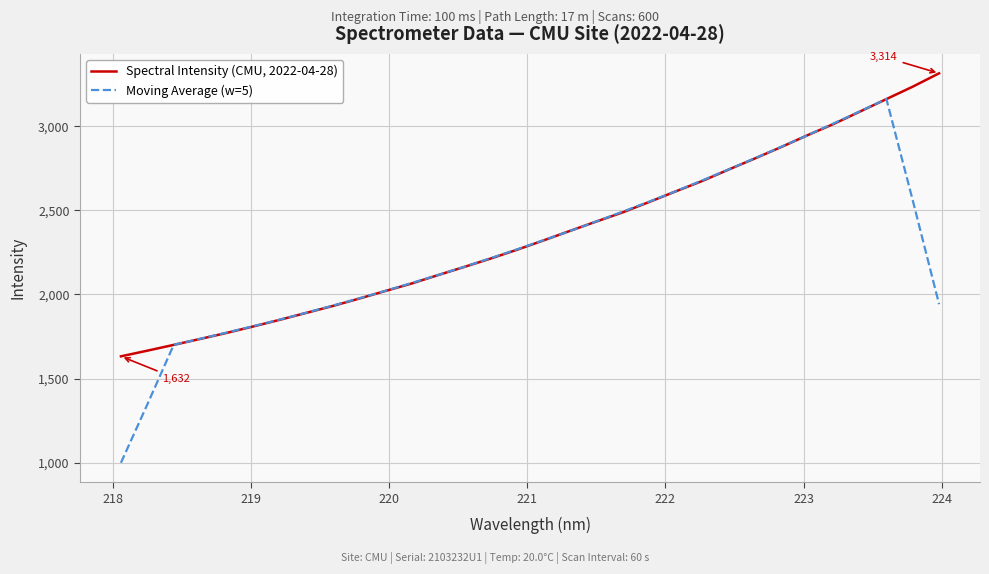

What is the average value of the Moving Average (w=5) series?

2264.7